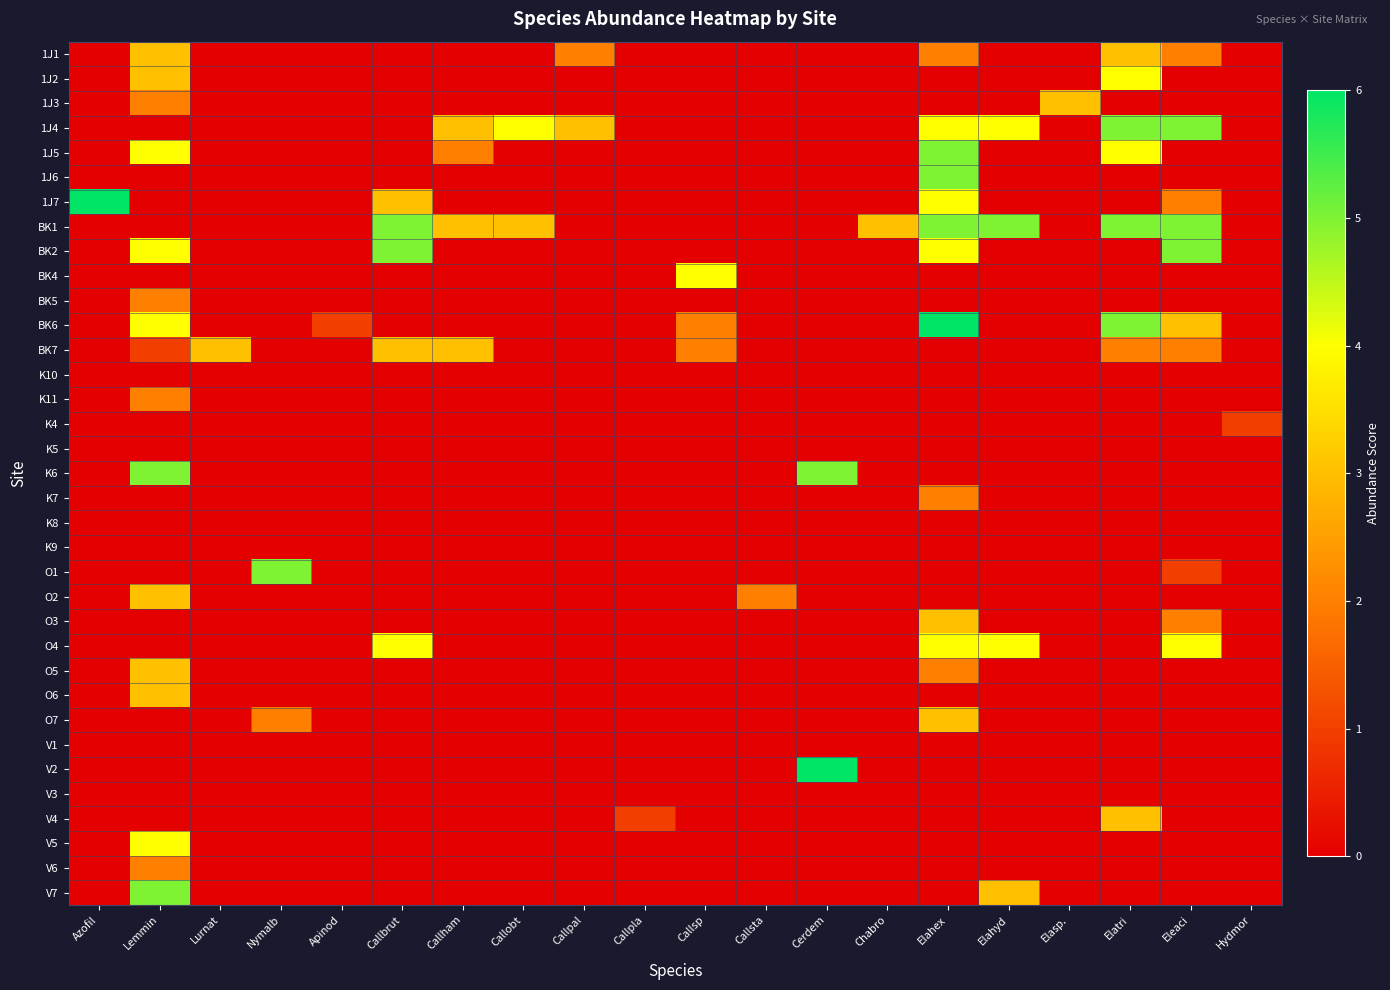

What is the total value across all series at Nymalb?

7